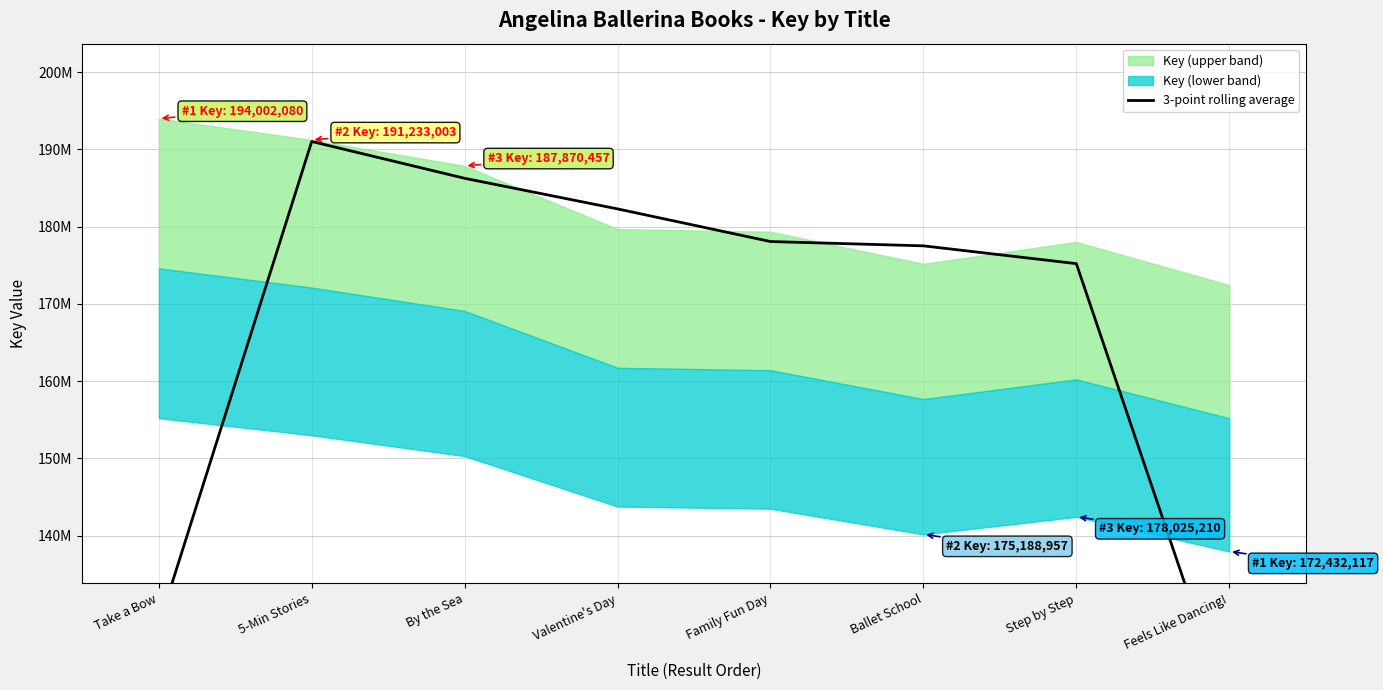

List the labels in order of value, largest first.

5-Min Stories, By the Sea, Valentine's Day, Family Fun Day, Ballet School, Step by Step, Take a Bow, Feels Like Dancing!